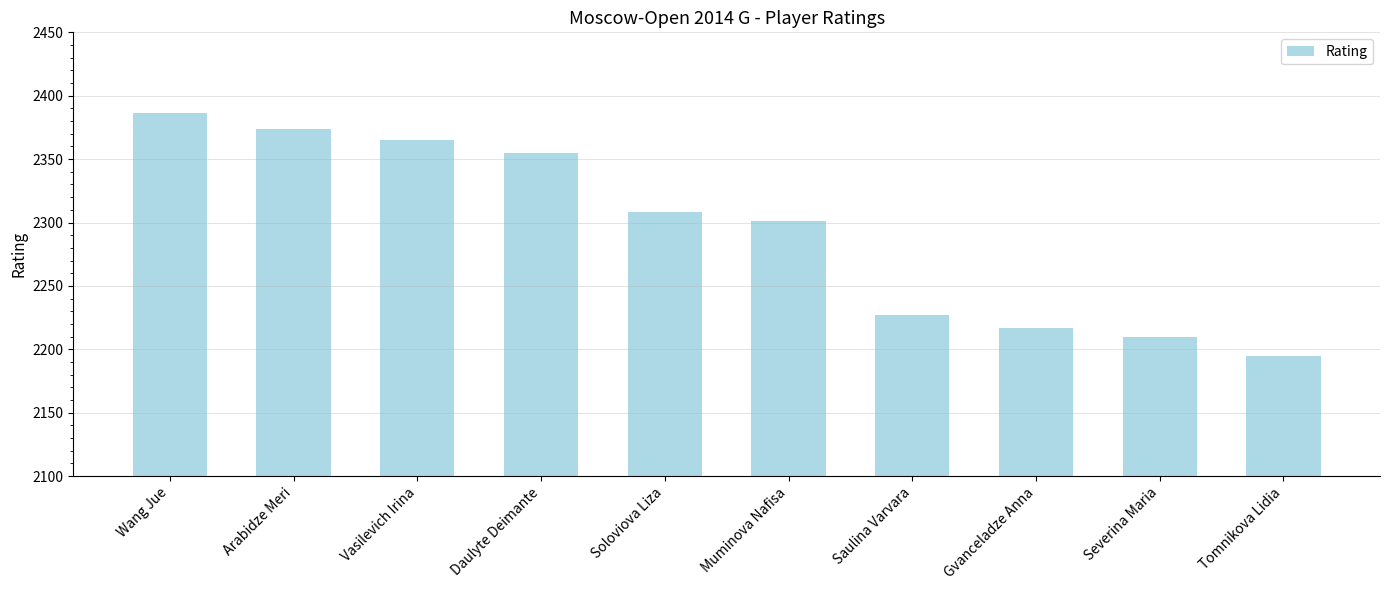

At which label is the value closest to 2290?

Muminova Nafisa